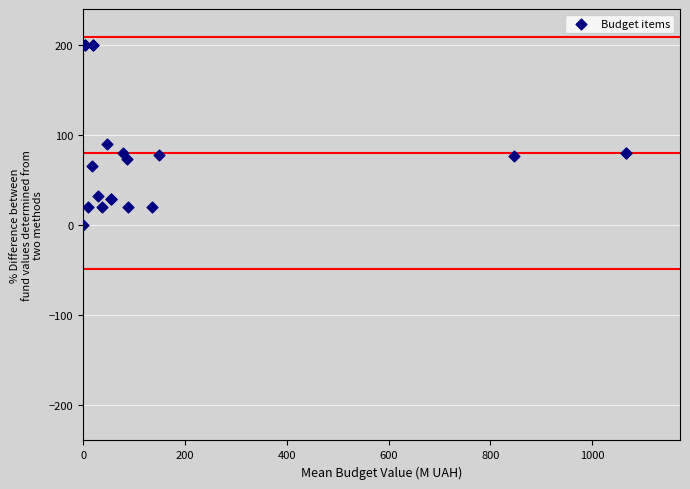

What Y value in the scatter plot is closest to 100?

89.8